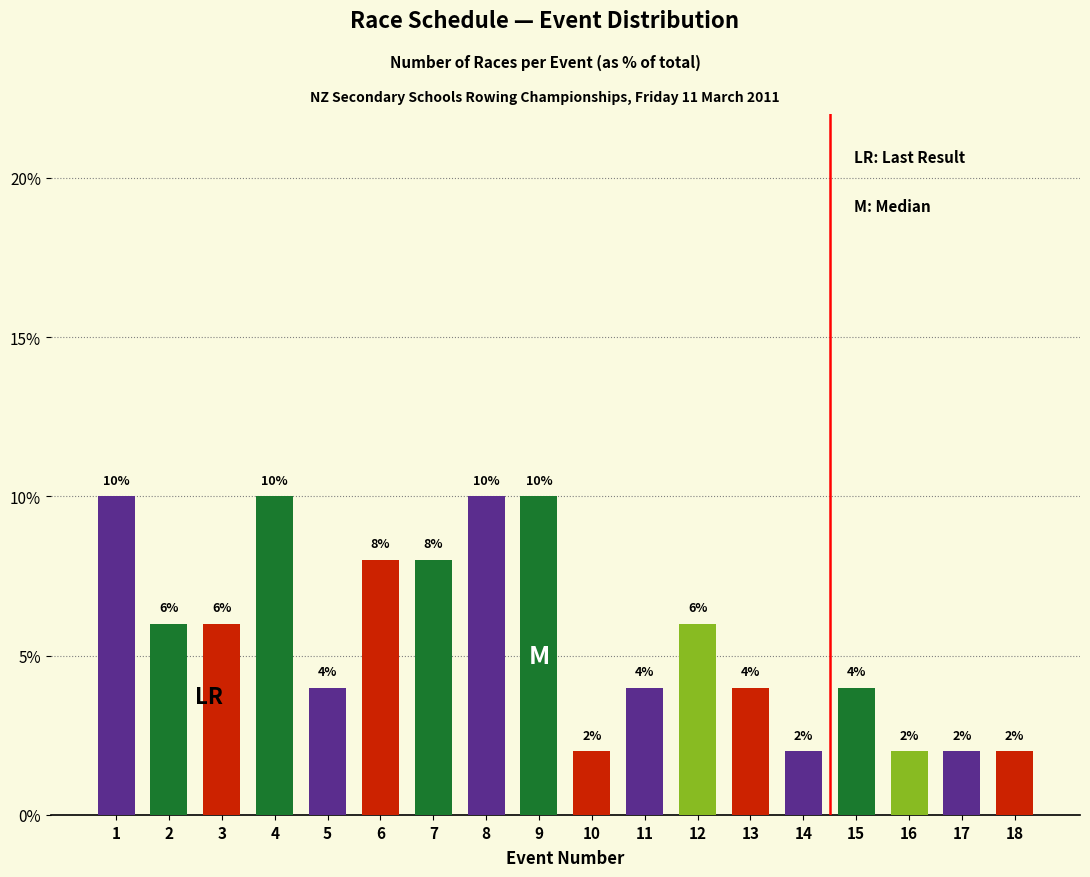

Reading left to right, what are all the values shown in this chart?

10	6	6	10	4	8	8	10	10	2	4	6	4	2	4	2	2	2